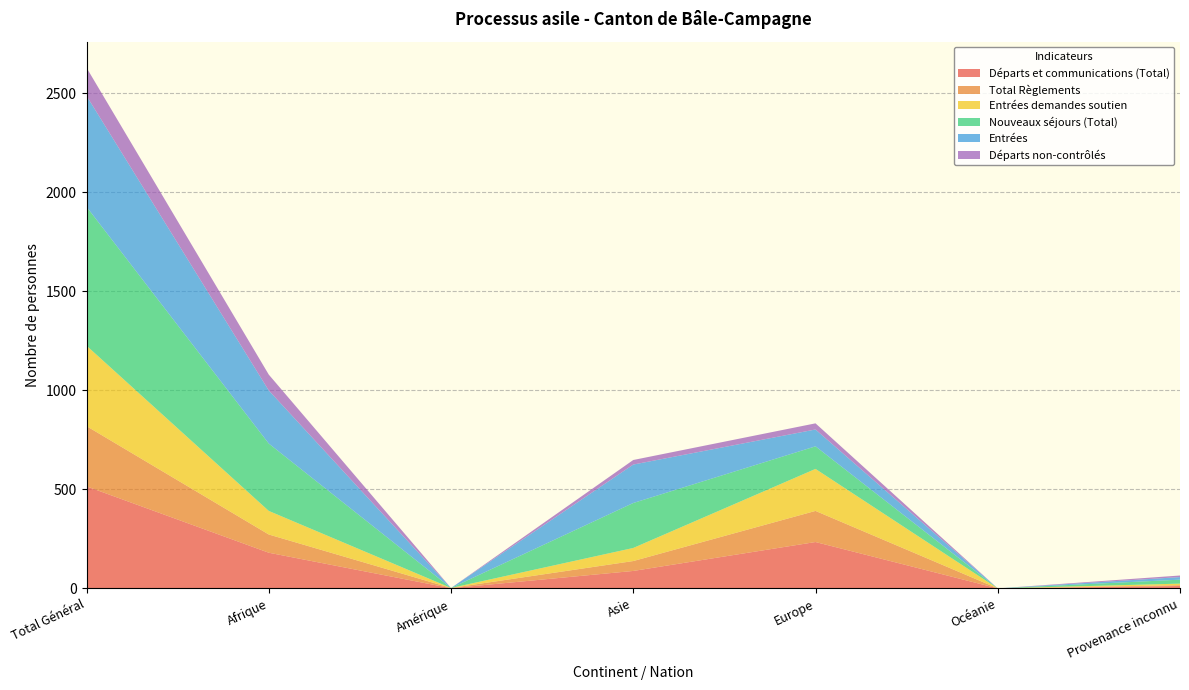

Reading left to right, transcribe all the data shown in this chart.

Départs et communications (Total): 515	180	1	88	234	0	12
Total Règlements: 304	92	1	50	157	0	4
Entrées demandes soutien: 406	119	0	66	212	0	8
Nouveaux séjours (Total): 701	340	0	227	114	0	20
Entrées: 560	268	0	194	85	0	13
Départs non-contrôlés: 142	80	0	23	31	0	8